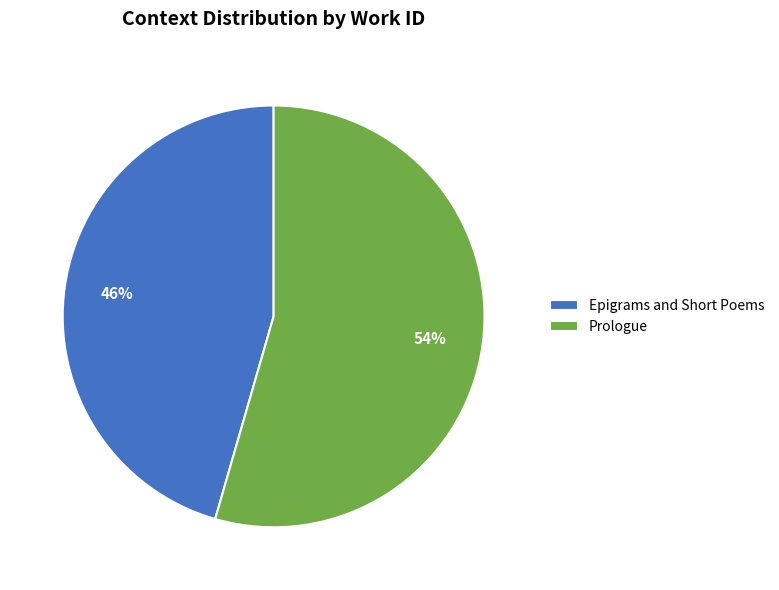

The Prologue slice represents 68% of the pie. True or false?

False